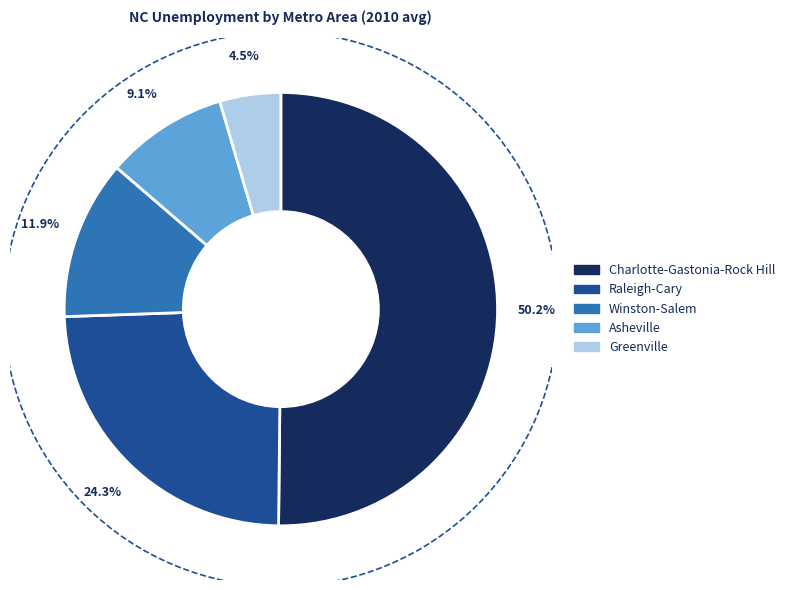

The Raleigh-Cary slice represents 35% of the pie. True or false?

False